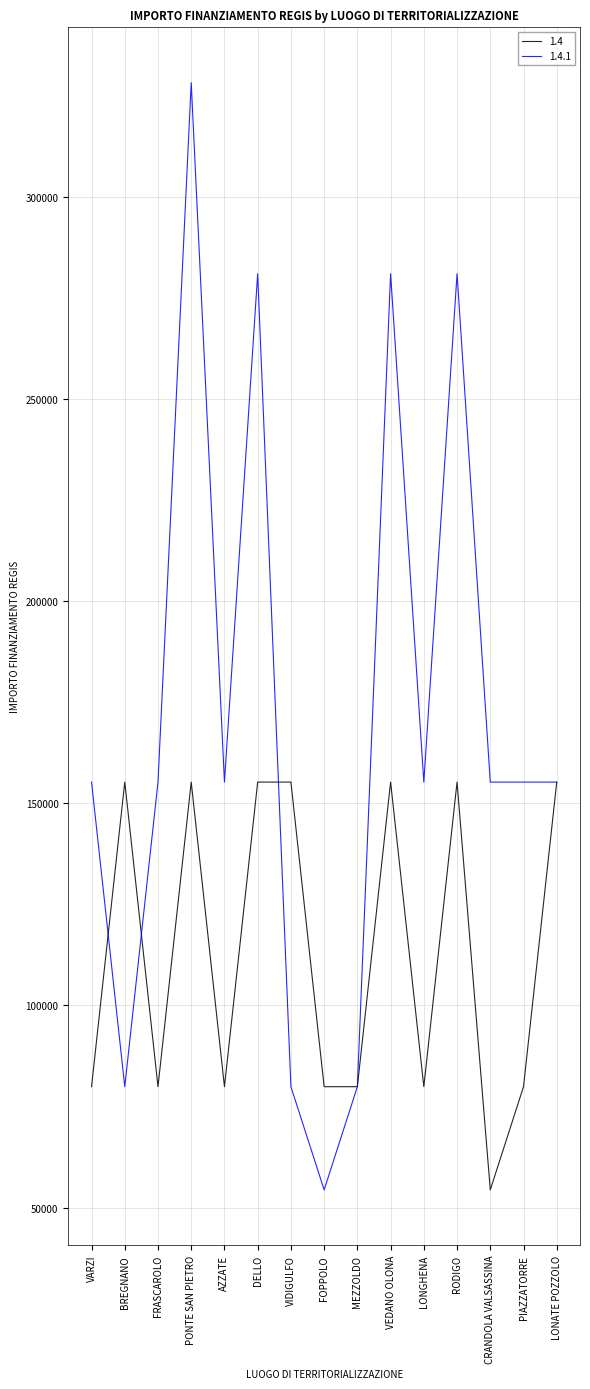

Is this an area chart (filled region under the line)?

No